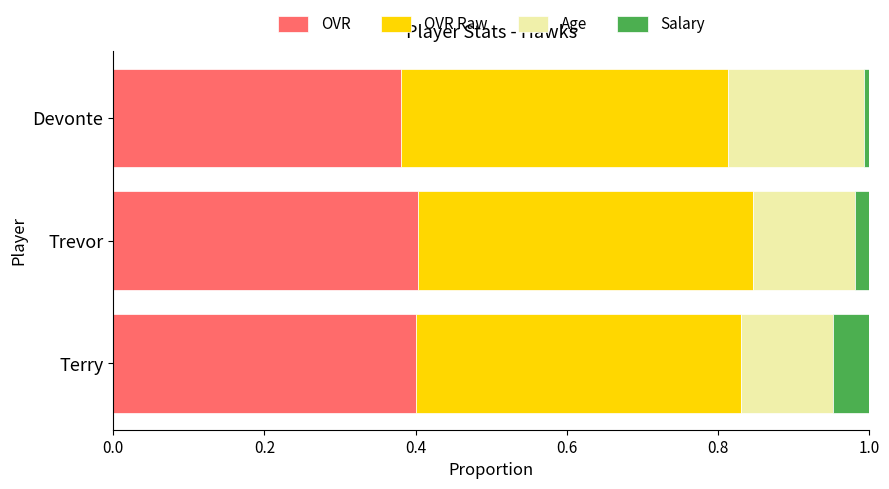

What is the total value across all series at Terry?

1.0